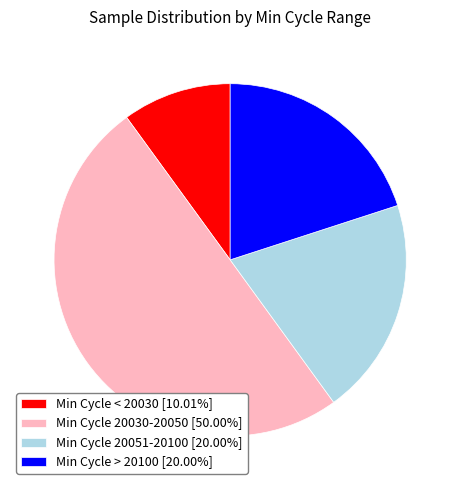

Combined, do Min Cycle 20030-20050 [50.00%] and Min Cycle 20051-20100 [20.00%] account for over 50%?

Yes